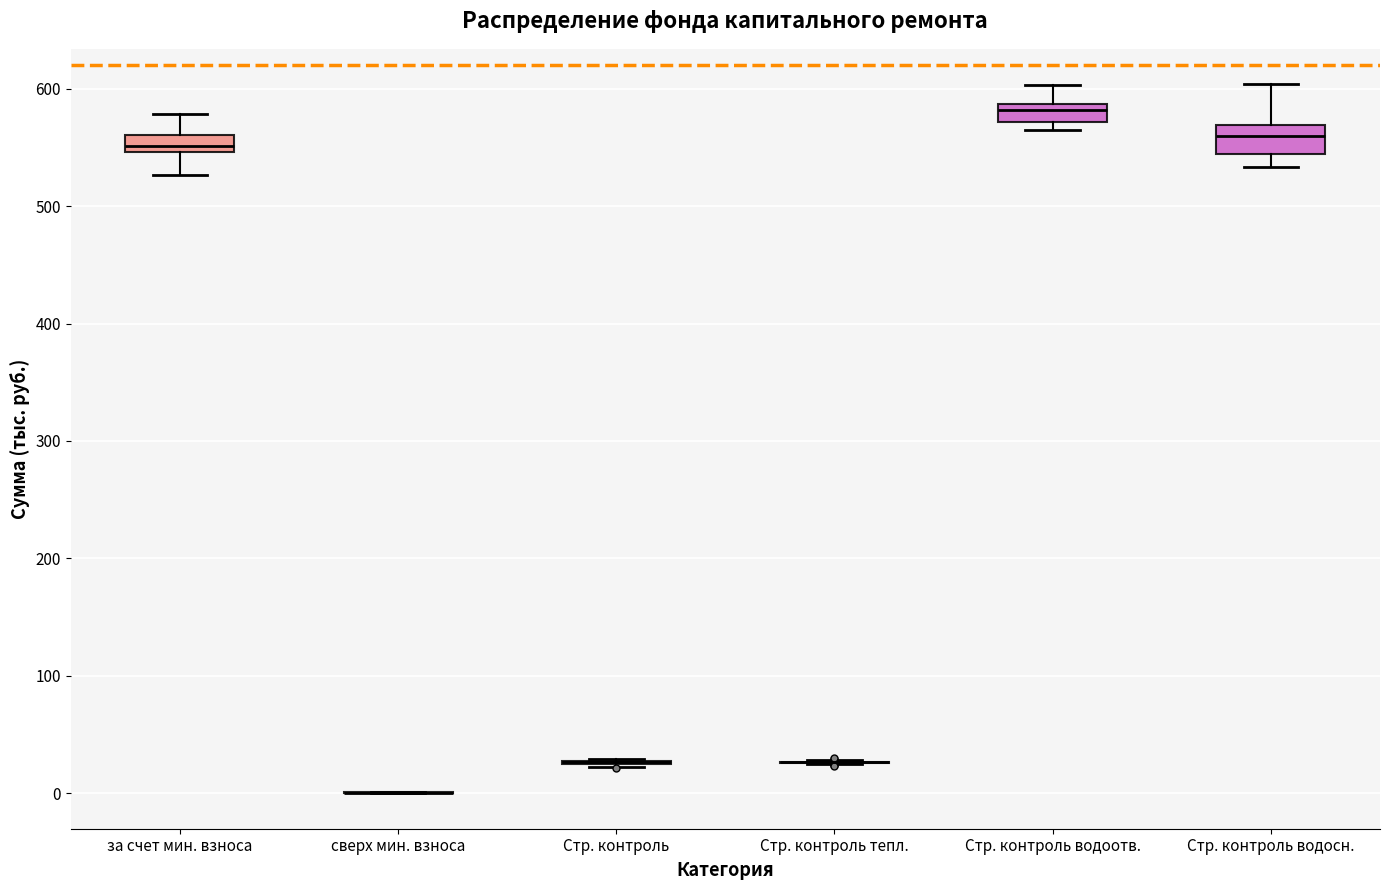

Where does the median line of the box for Стр. контроль водосн. sit on the y-axis? The values are not printed on the chart, so give them approximately, as read against the axis.

560